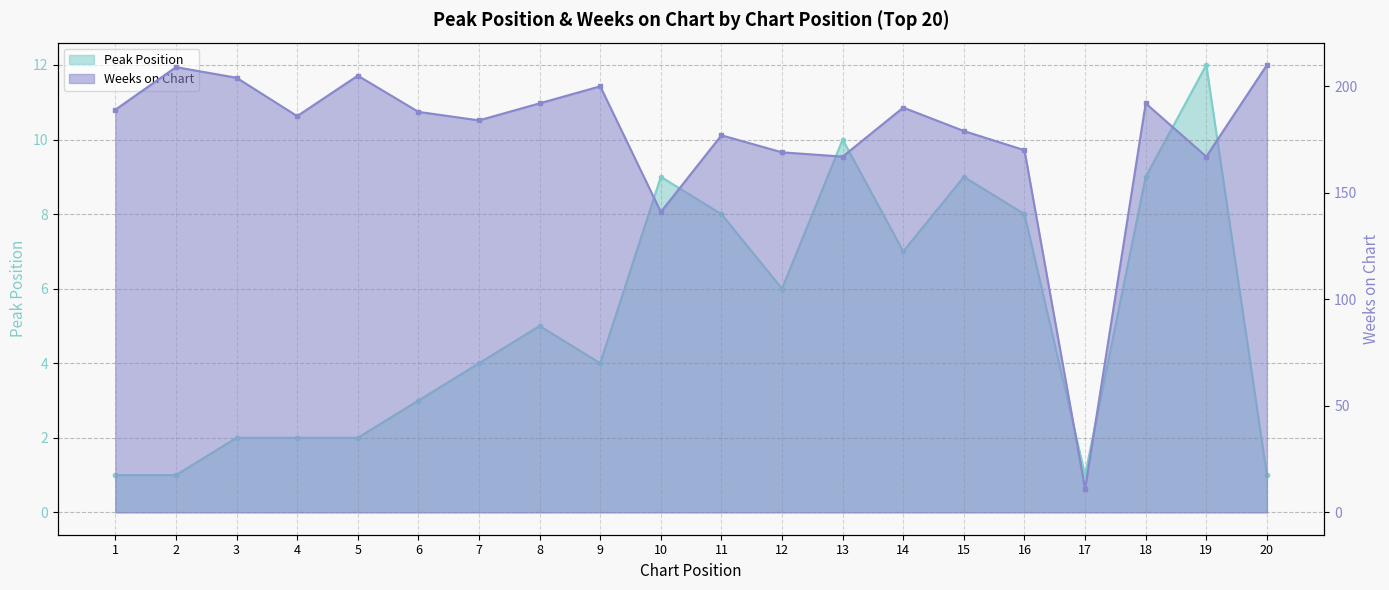

Which series has the largest total across all categories?

Weeks on Chart